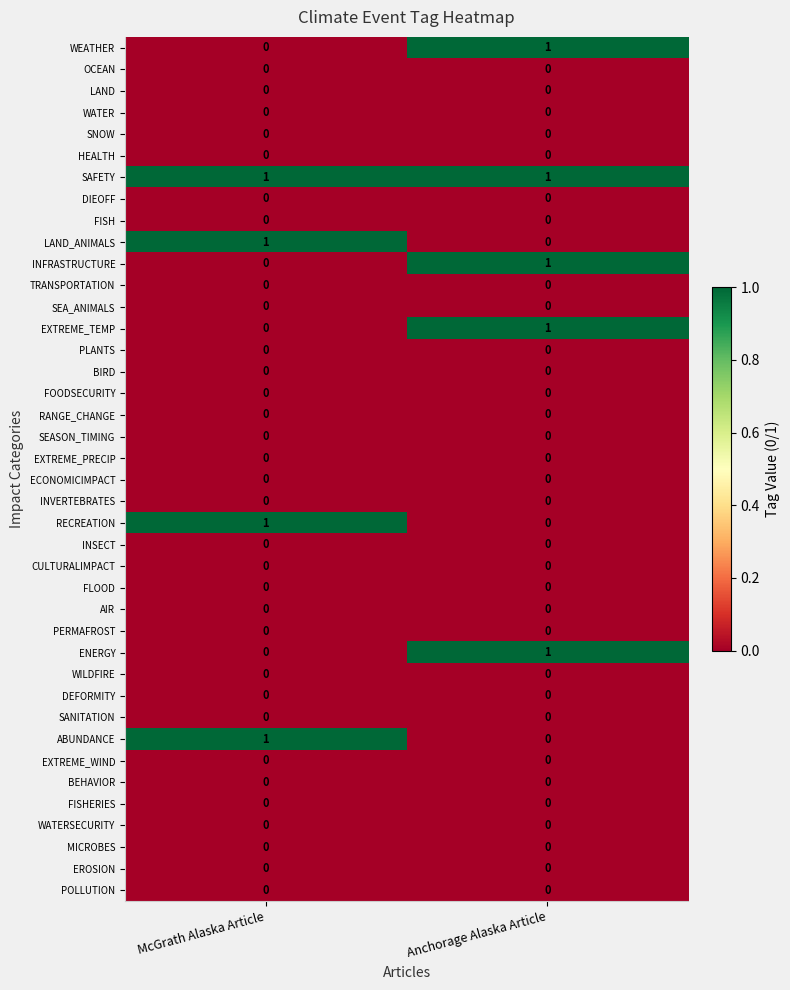

The value of RANGE_CHANGE at McGrath Alaska Article is 0. True or false?

True